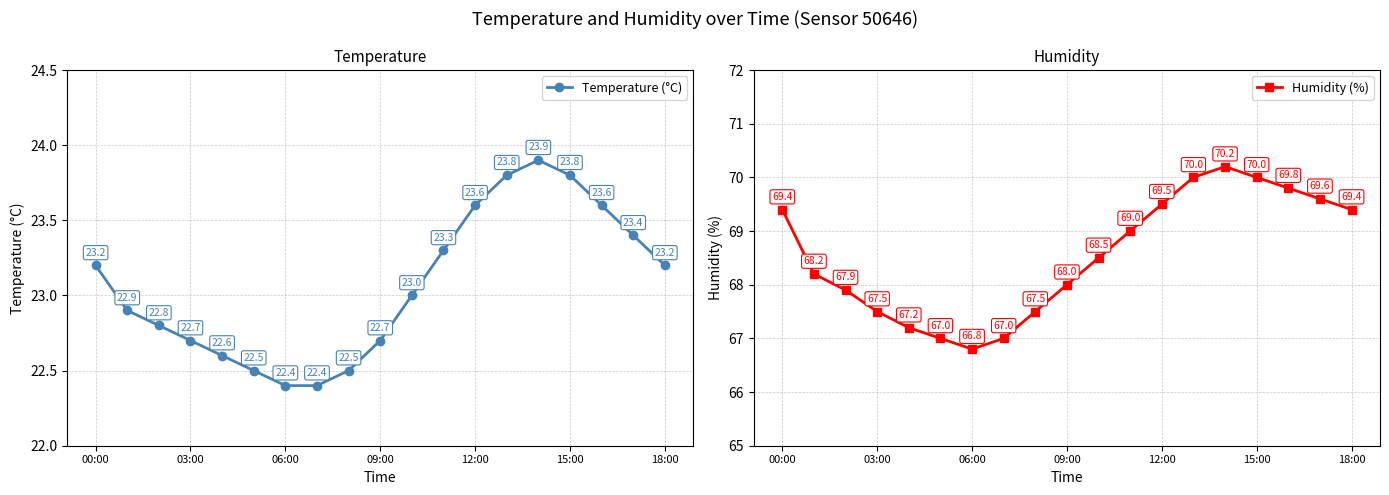

True or false: Temperature (°C) has more than 2 interior local peaks.

False